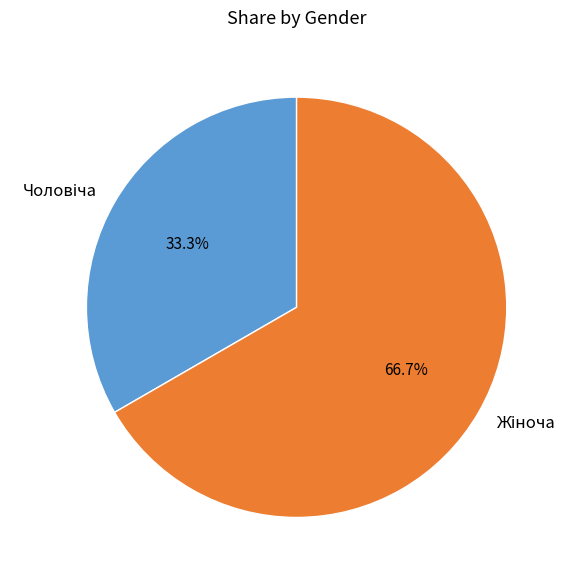

Is there any slice that represents more than half of the pie?

Yes